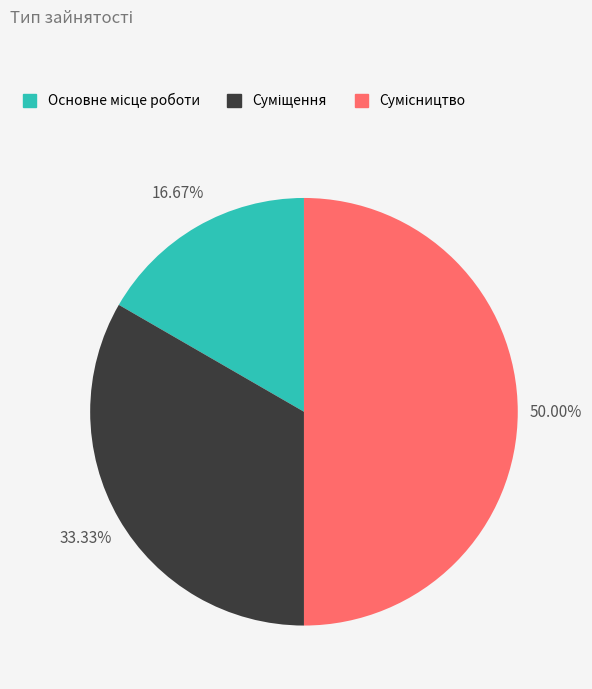

Do Суміщення and Основне місце роботи together represent more than half of the pie?

No